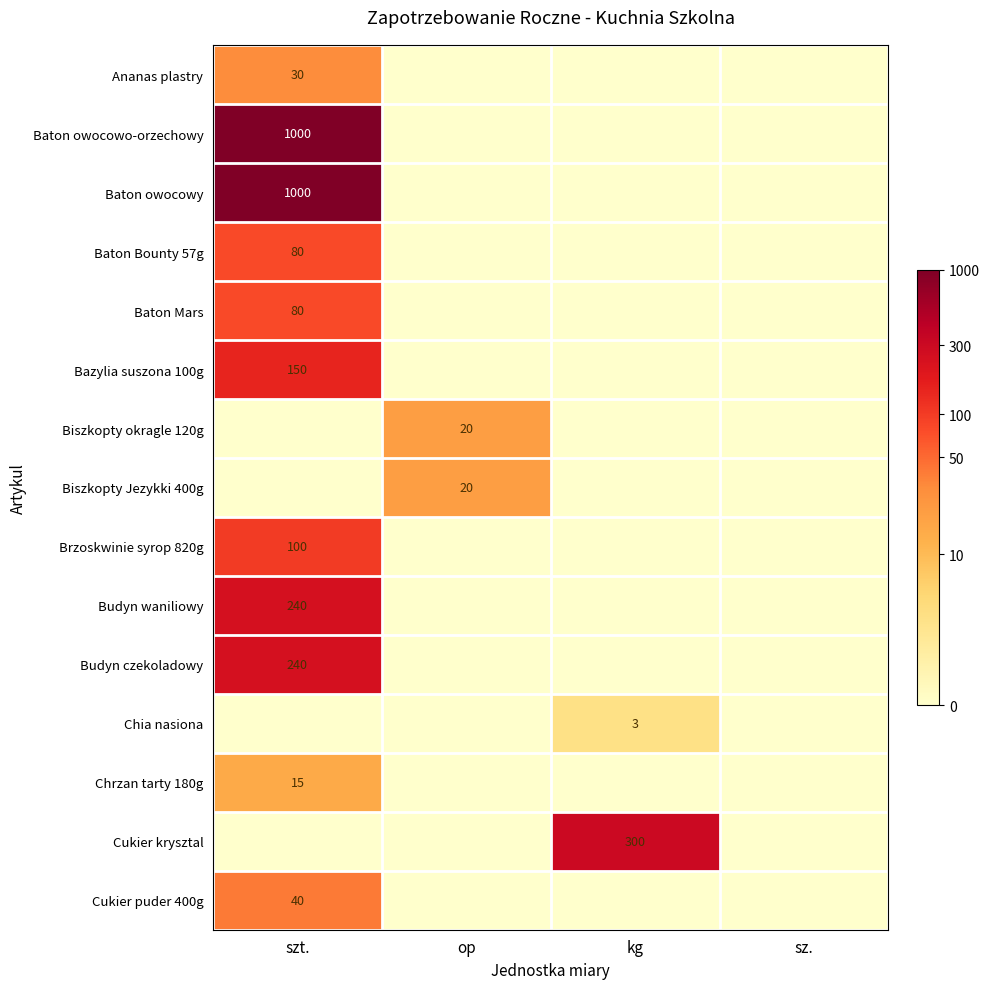

The value of Budyn czekoladowy at szt. is 104. True or false?

False